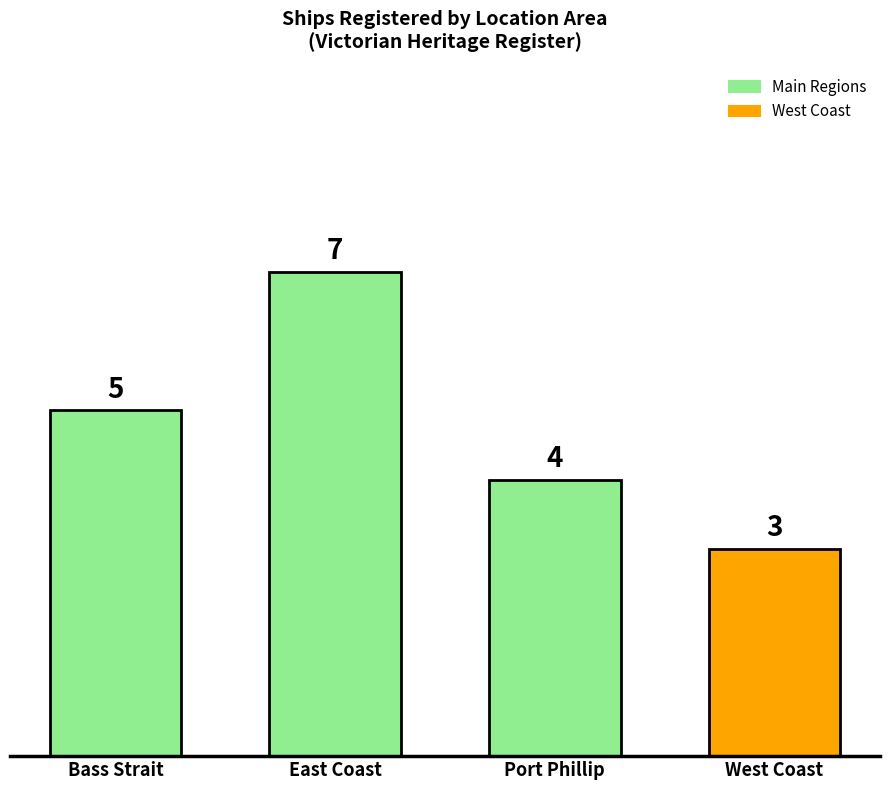

What is the value of the 1st bar from the left?

5